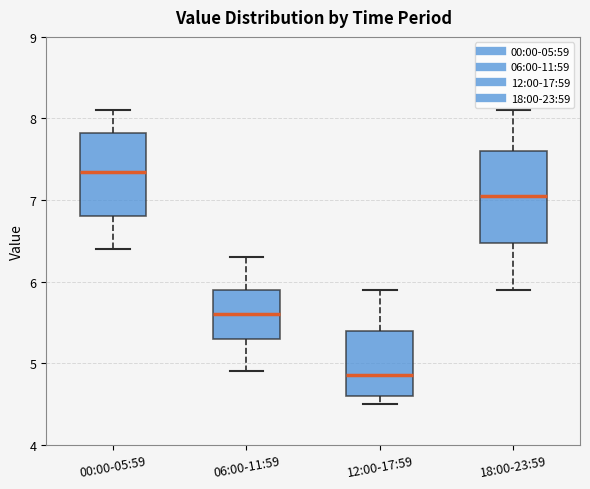

Reading left to right, transcribe this box plot: for each box, give where its median line is, the range the box spans, and where its two whiskers end, as read against the y-axis. The values are not printed on the chart, so give them approximately, as read against the axis.

00:00-05:59: median 7.4, box 6.8 to 7.8, whiskers 6.4 to 8.1
06:00-11:59: median 5.6, box 5.3 to 5.9, whiskers 4.9 to 6.3
12:00-17:59: median 4.9, box 4.6 to 5.4, whiskers 4.5 to 5.9
18:00-23:59: median 7.1, box 6.5 to 7.6, whiskers 5.9 to 8.1